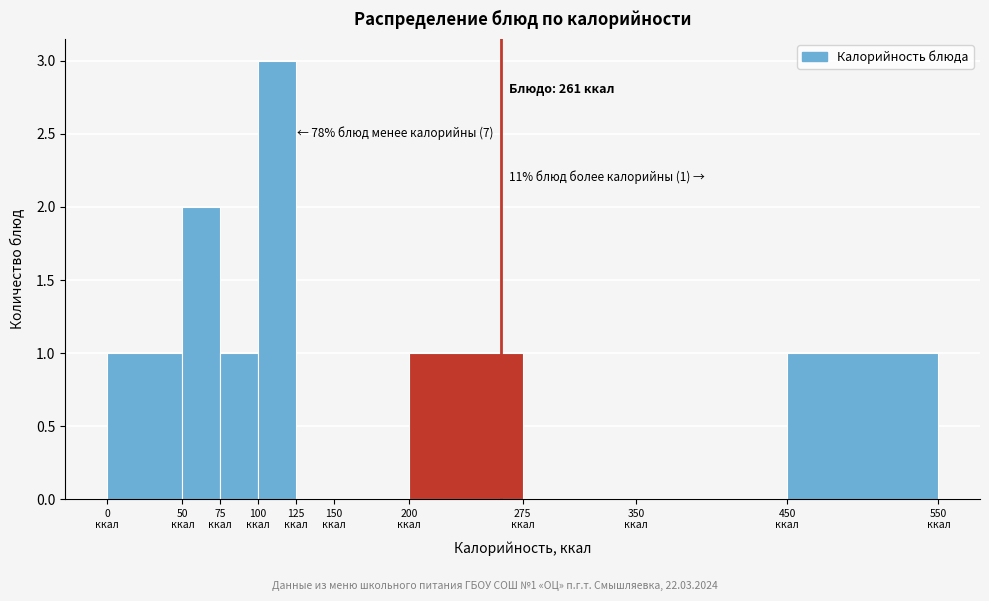

Which range on the x-axis has the tallest bar?

100 to 125